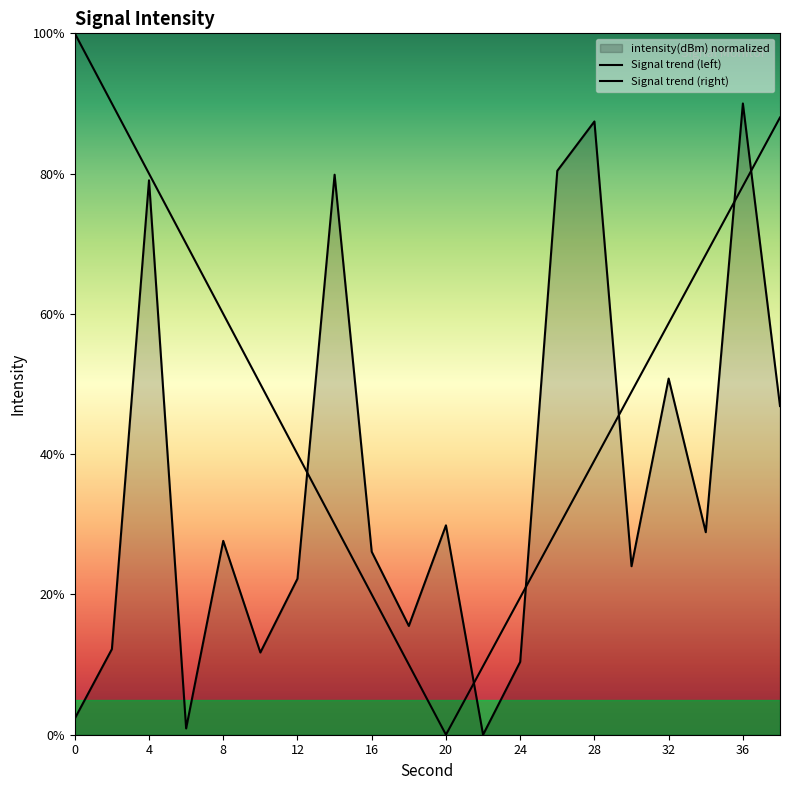

What is the value of the 17th point from the left?

50.8